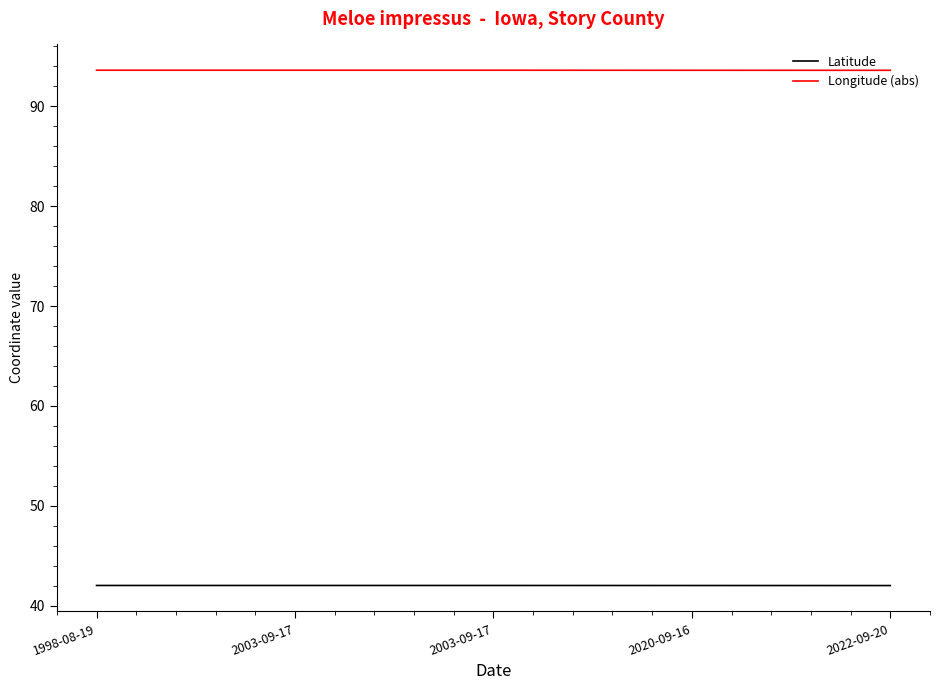

True or false: Longitude (abs) has a value of 93.6 at 1998-08-19.

True